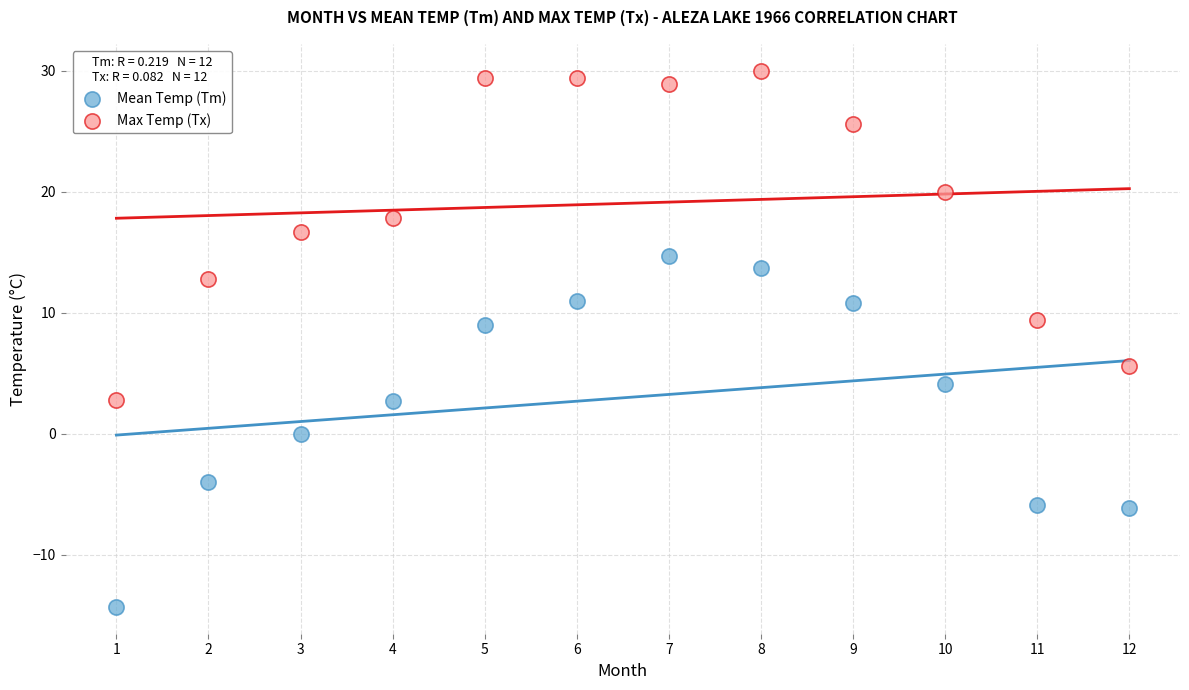

Which series contains the highest Y value?

Max Temp (Tx)